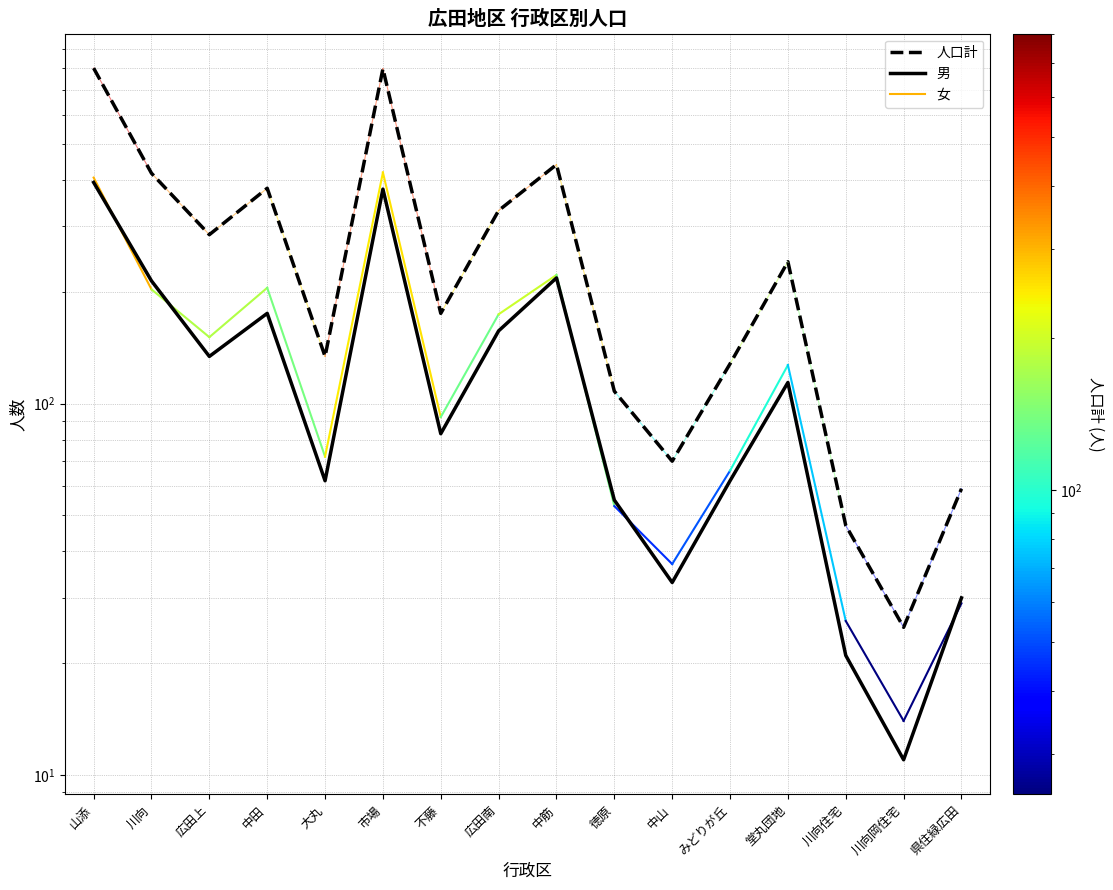

How many data points does each series have?

16